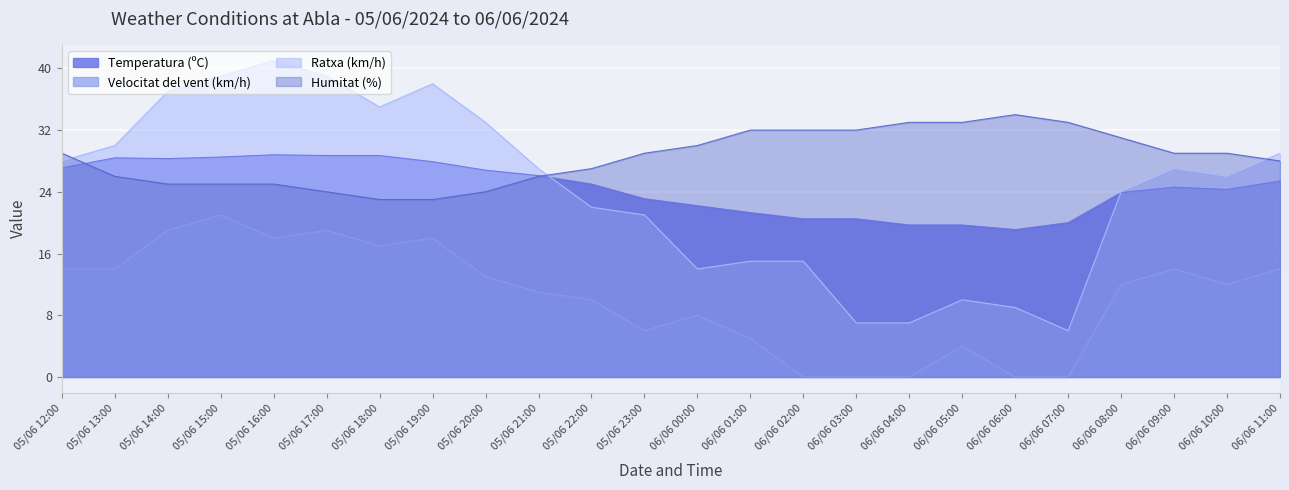

At which category is the sum across all series the highest?

05/06 15:00